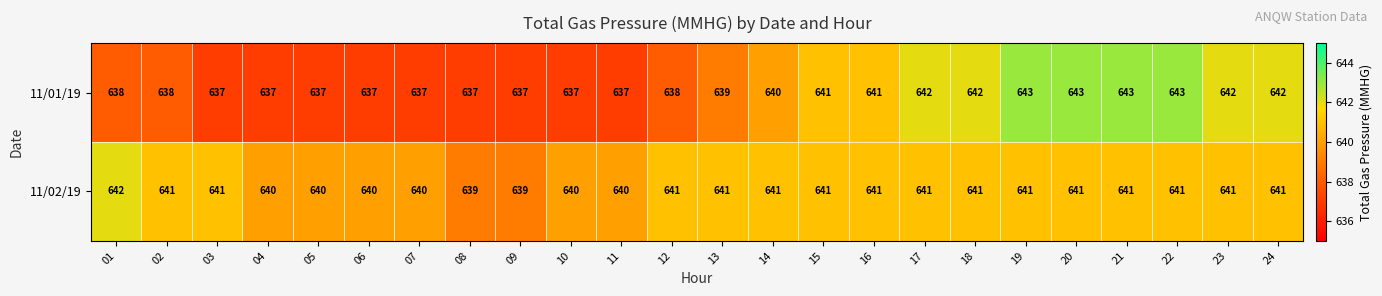

List the series in order of their overall mean, highest first.

11/02/19, 11/01/19